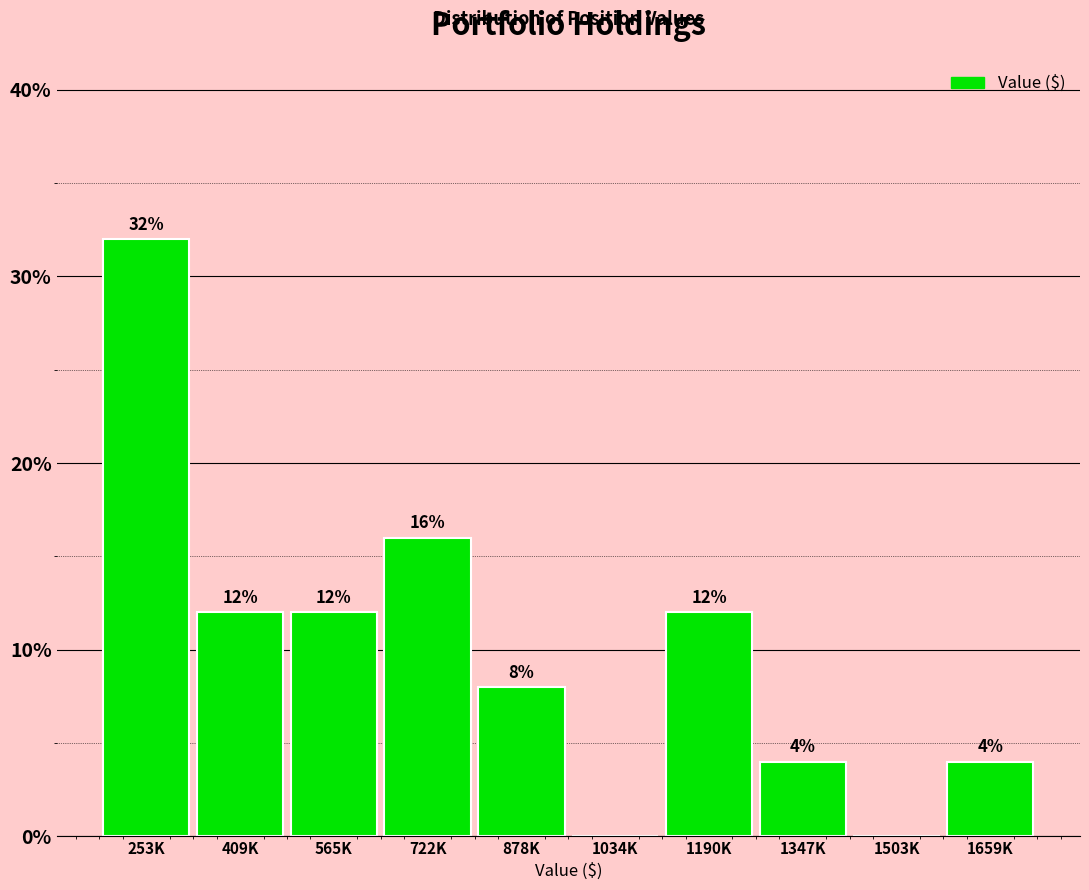

Reading left to right, transcribe all the data shown in this chart.

253K=32	409K=12	565K=12	722K=16	878K=8	1034K=0	1190K=12	1347K=4	1503K=0	1659K=4